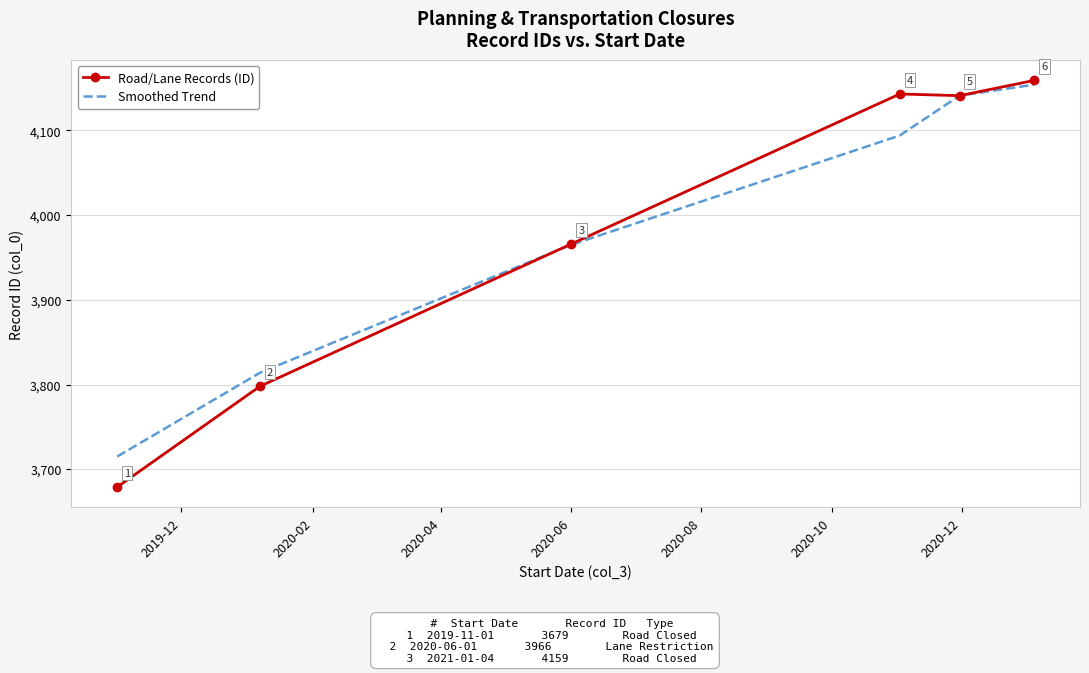

Rank the series by their average value, from highest to lowest.

Road/Lane Records (ID), Smoothed Trend